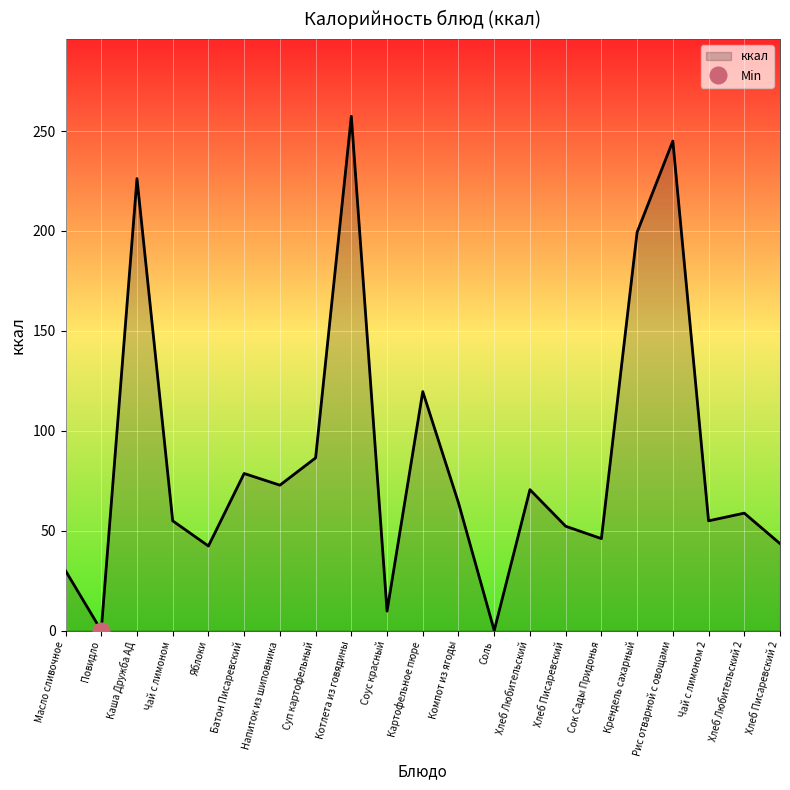

What is the sum of the values at Хлеб Любительский 2 and Компот из ягоды?

122.7